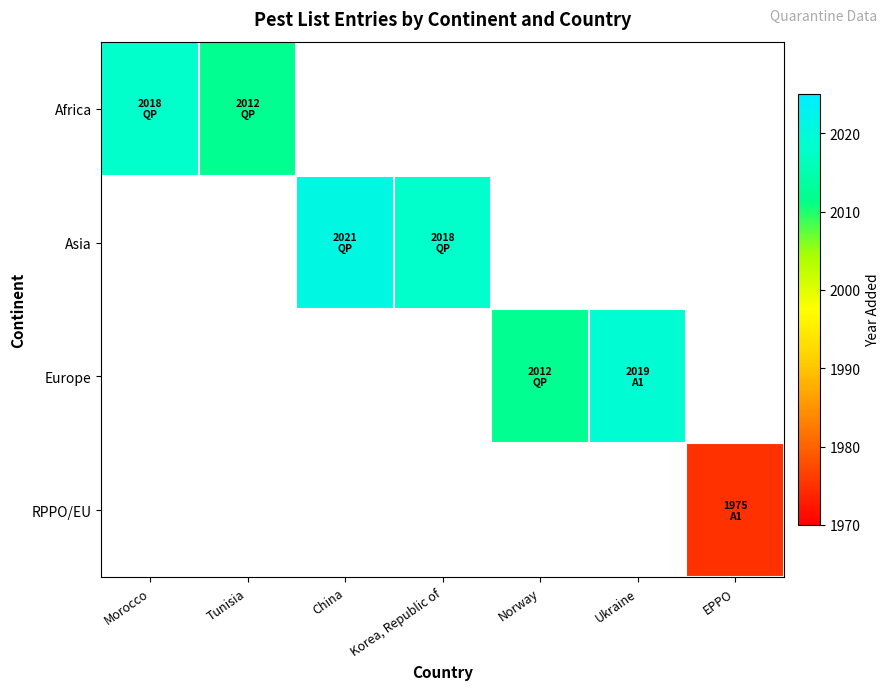

What is the difference between the maximum and minimum values in the Africa series?

6.0